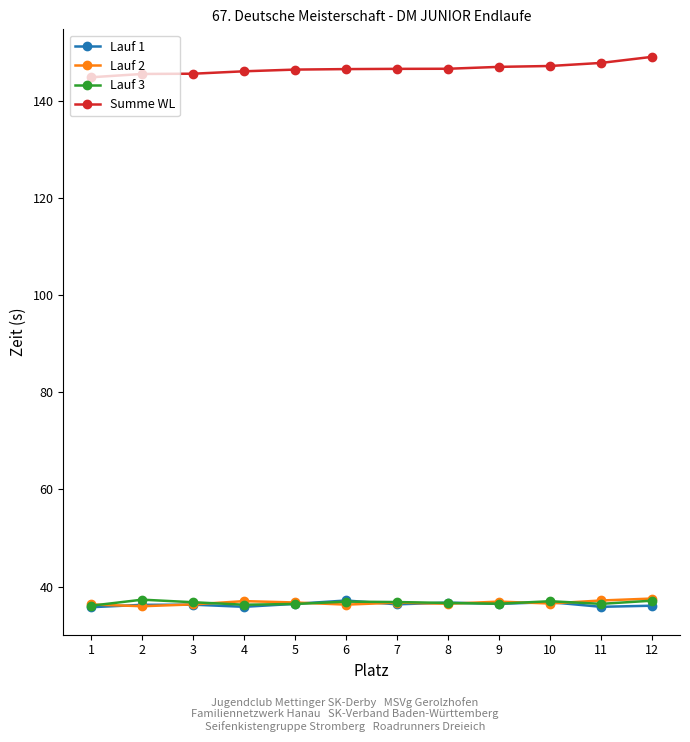

What is the greatest value displayed?

149.0